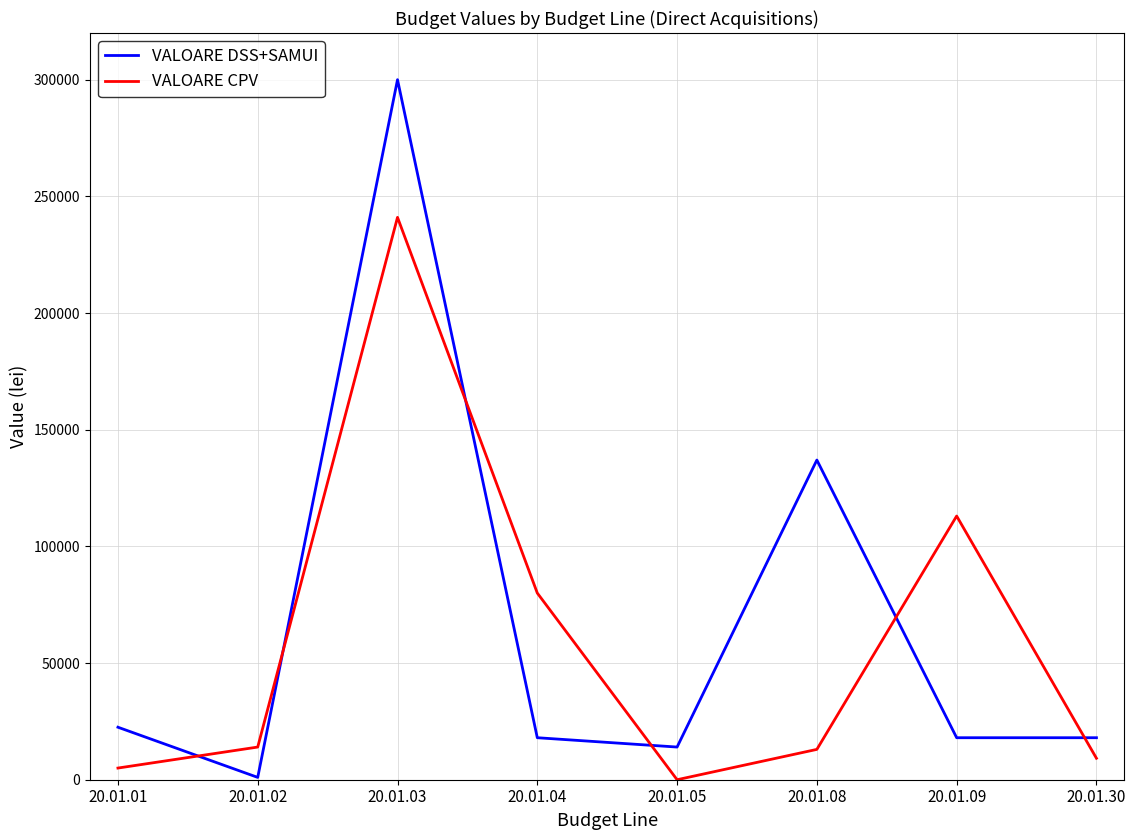

How many intersections are there between VALOARE CPV and VALOARE DSS+SAMUI?

6